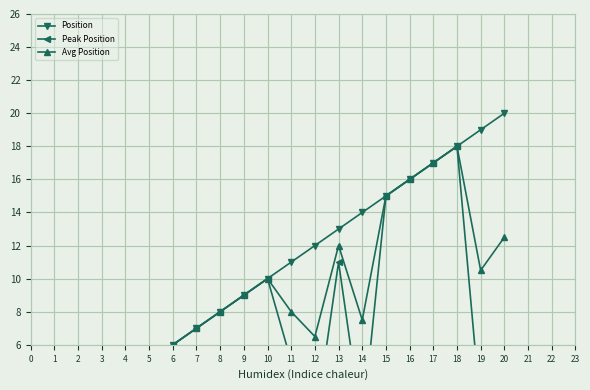

Between 10 and 20, which is larger?

20